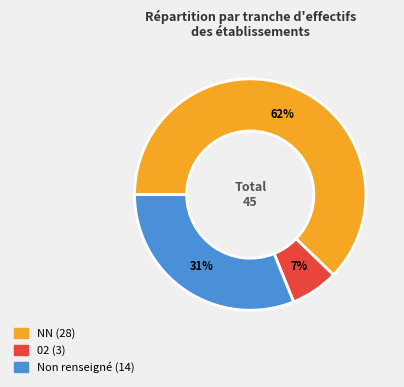

Does any single category account for the majority?

Yes